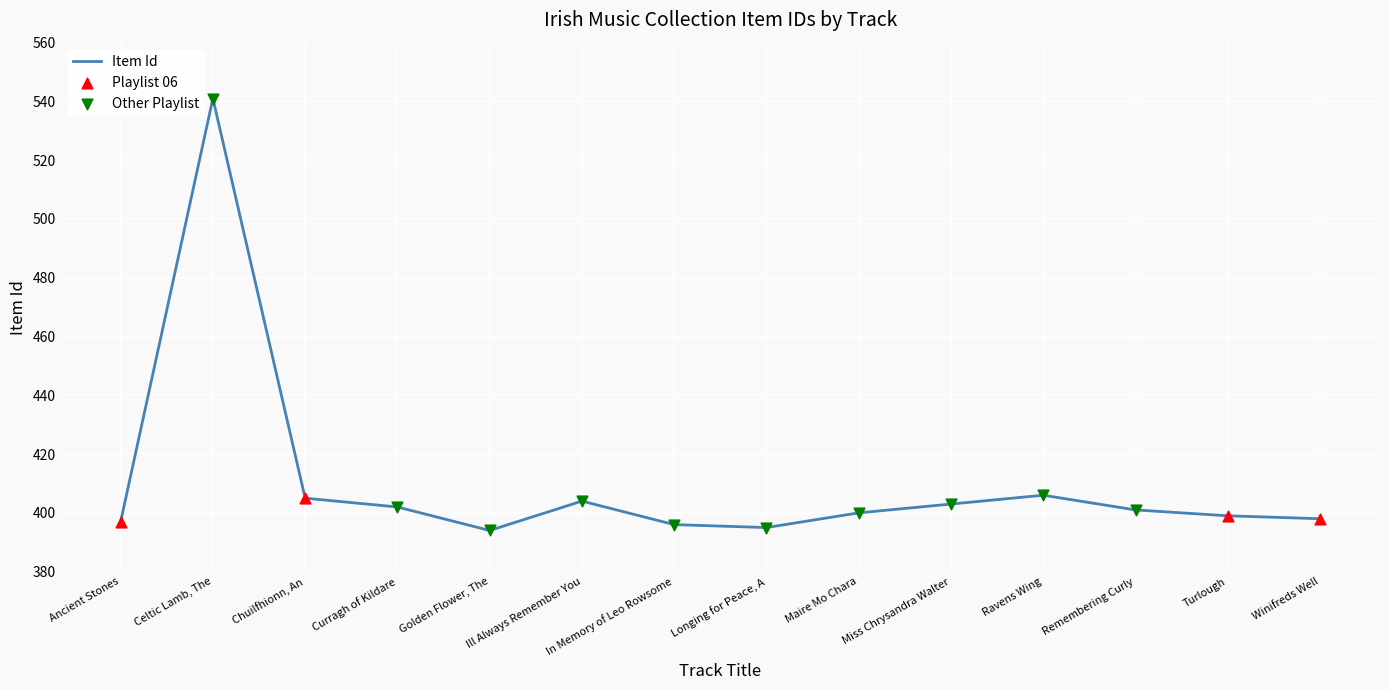

Approximately how many times larger is the value at Ravens Wing compared to Maire Mo Chara?

1.0